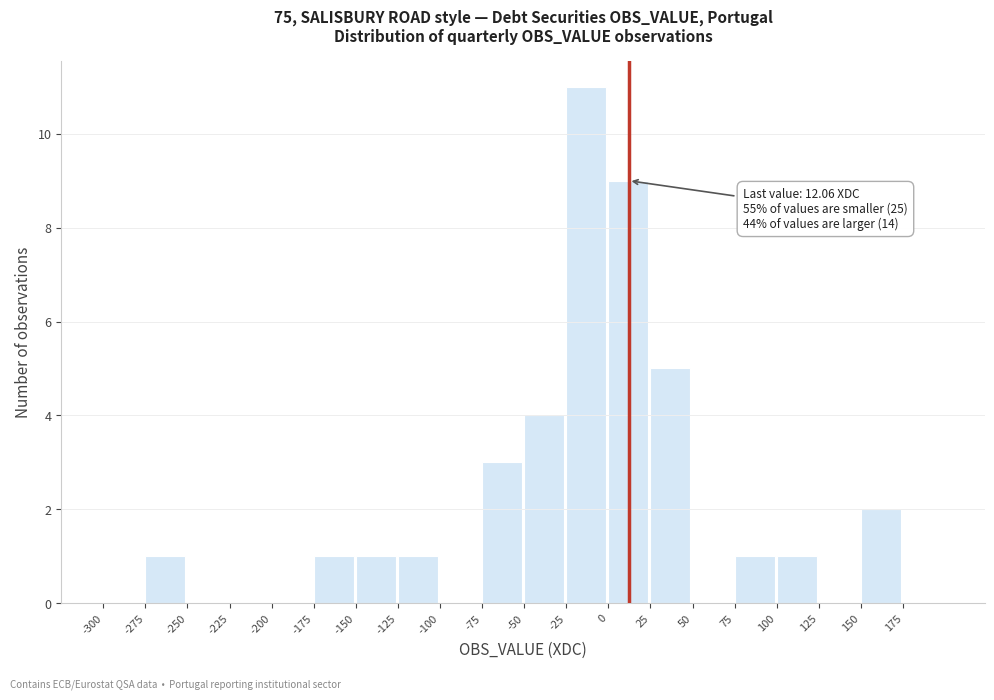

Which range on the x-axis has the tallest bar?

-25 to 0